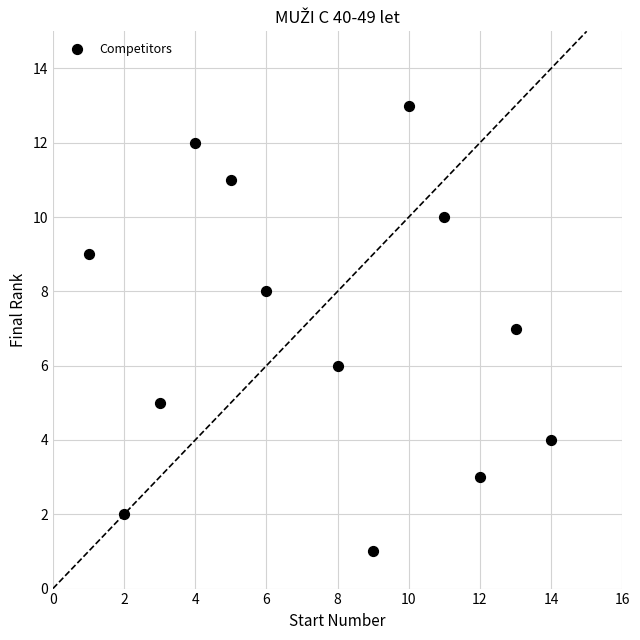

What is the range of Y values (max minus min)?

12